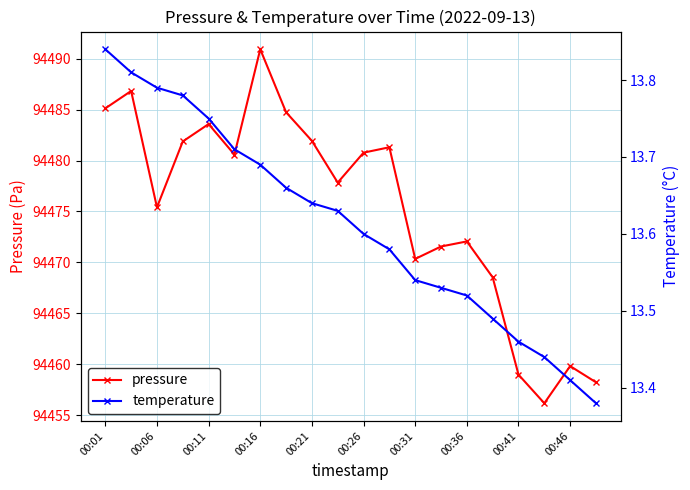

Is this an area chart (filled region under the line)?

No